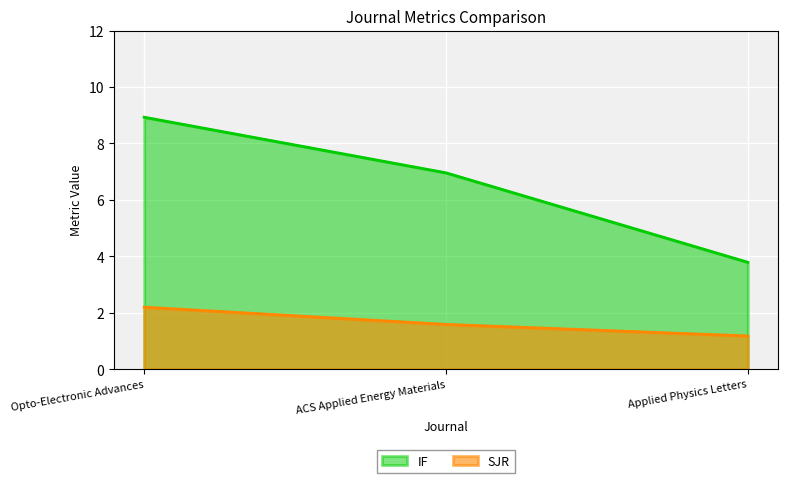

Is the value of SJR at ACS Applied Energy Materials greater than the value of IF at Opto-Electronic Advances?

No